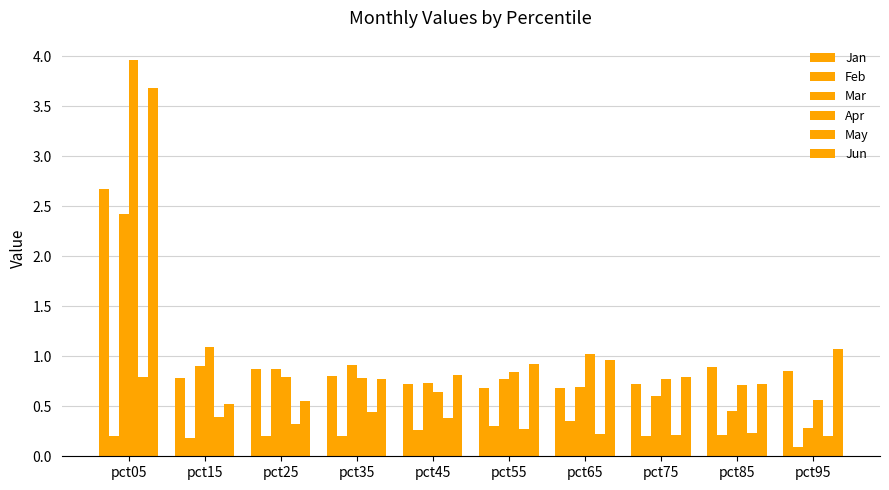

Reading left to right, what are all the values shown in this chart?

Jan: pct05=2.7	pct15=0.8	pct25=0.9	pct35=0.8	pct45=0.7	pct55=0.7	pct65=0.7	pct75=0.7	pct85=0.9	pct95=0.9
Feb: pct05=0.2	pct15=0.2	pct25=0.2	pct35=0.2	pct45=0.3	pct55=0.3	pct65=0.4	pct75=0.2	pct85=0.2	pct95=0.1
Mar: pct05=2.4	pct15=0.9	pct25=0.9	pct35=0.9	pct45=0.7	pct55=0.8	pct65=0.7	pct75=0.6	pct85=0.5	pct95=0.3
Apr: pct05=4.0	pct15=1.1	pct25=0.8	pct35=0.8	pct45=0.6	pct55=0.8	pct65=1.0	pct75=0.8	pct85=0.7	pct95=0.6
May: pct05=0.8	pct15=0.4	pct25=0.3	pct35=0.4	pct45=0.4	pct55=0.3	pct65=0.2	pct75=0.2	pct85=0.2	pct95=0.2
Jun: pct05=3.7	pct15=0.5	pct25=0.6	pct35=0.8	pct45=0.8	pct55=0.9	pct65=1.0	pct75=0.8	pct85=0.7	pct95=1.1